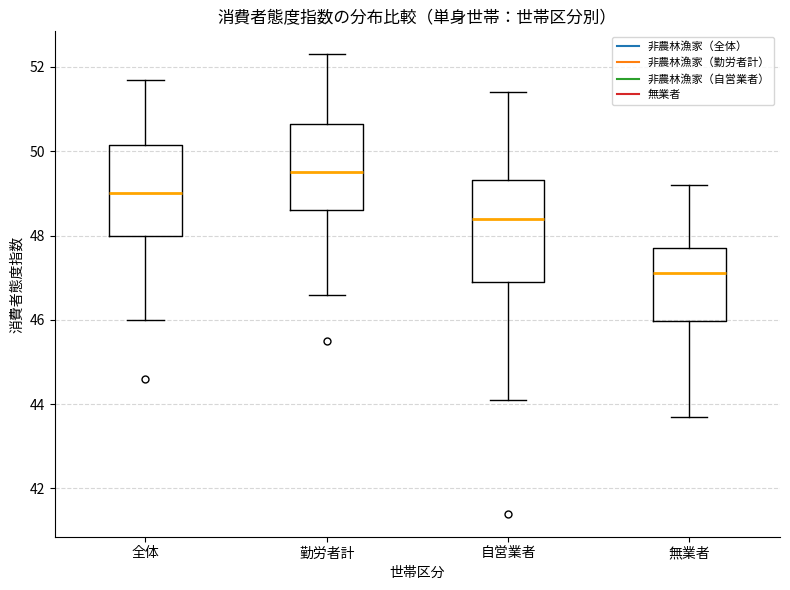

Reading left to right, read every box against the y-axis: the position of its median line, the range the box covers, and the ends of its whiskers. The values are not printed on the chart, so give them approximately, as read against the axis.

全体: median 49.0, box 48.0 to 50.2, whiskers 46.0 to 51.8
勤労者計: median 49.6, box 48.6 to 50.6, whiskers 46.6 to 52.4
自営業者: median 48.4, box 47.0 to 49.4, whiskers 44.2 to 51.4
無業者: median 47.2, box 46.0 to 47.8, whiskers 43.8 to 49.2